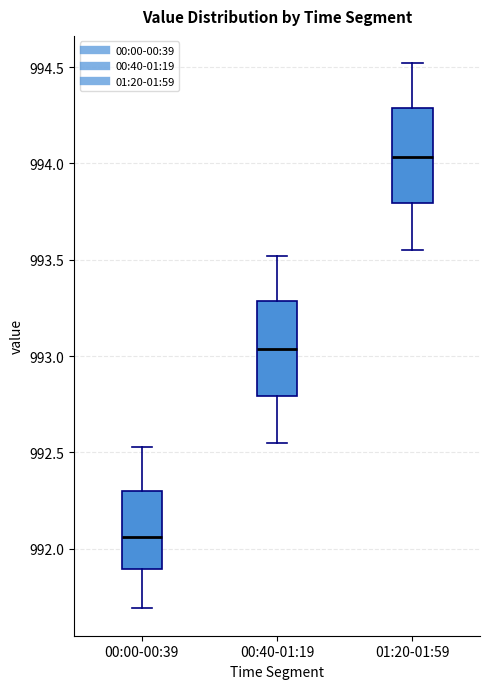

Where does the median line of the box for 00:00-00:39 sit on the y-axis? The values are not printed on the chart, so give them approximately, as read against the axis.

992.05